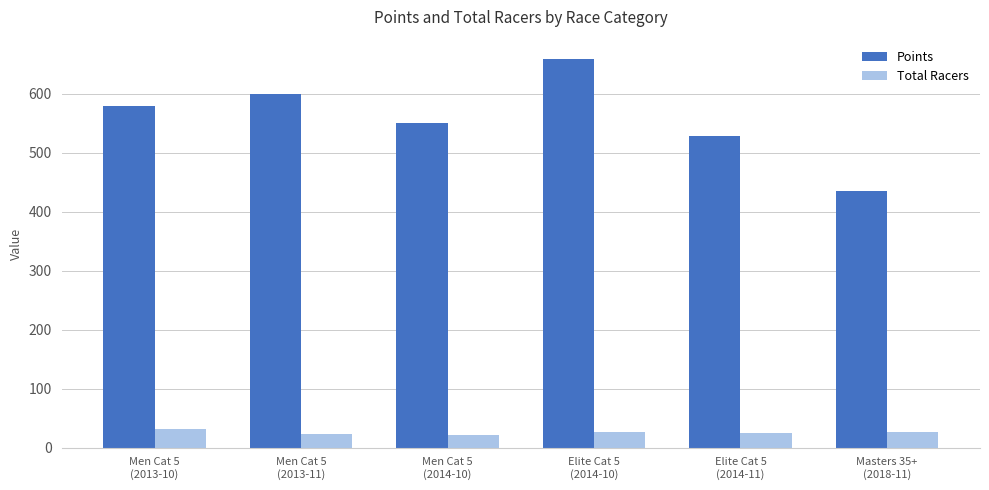

The Points series shows 528.3 at Elite Cat 5
(2014-11). True or false?

True